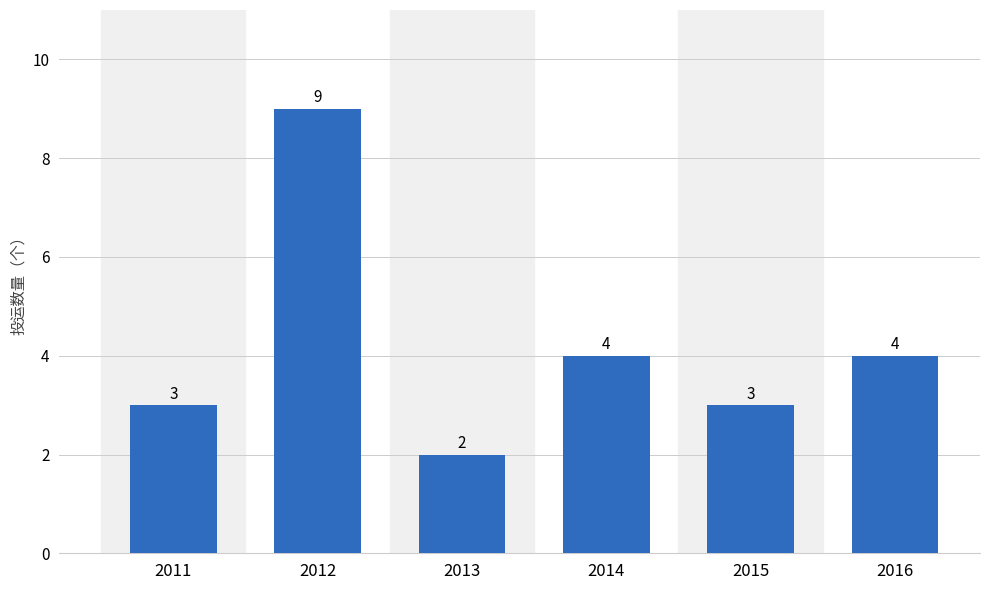

What is the difference between the values at 2015 and 2013?

1